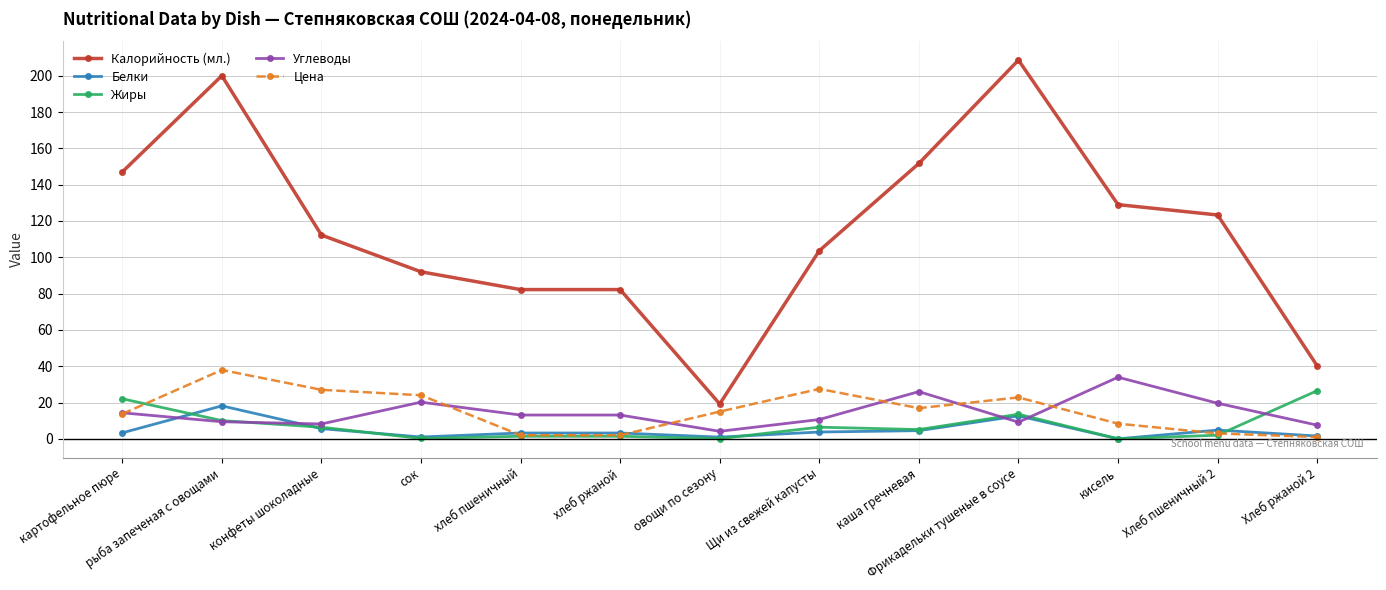

True or false: Белки has more than 0 points higher than both neighbors.

True